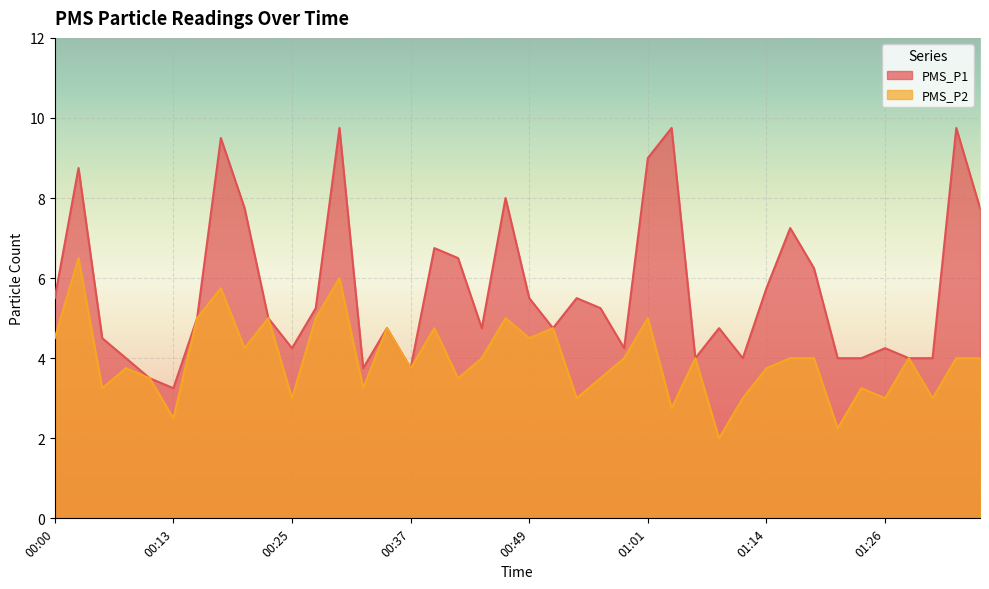

How many values in the PMS_P1 series are below 5?

19